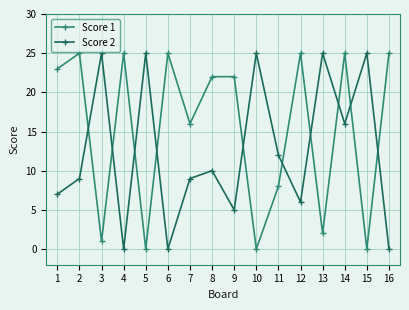

What is the maximum value for Score 2?

25